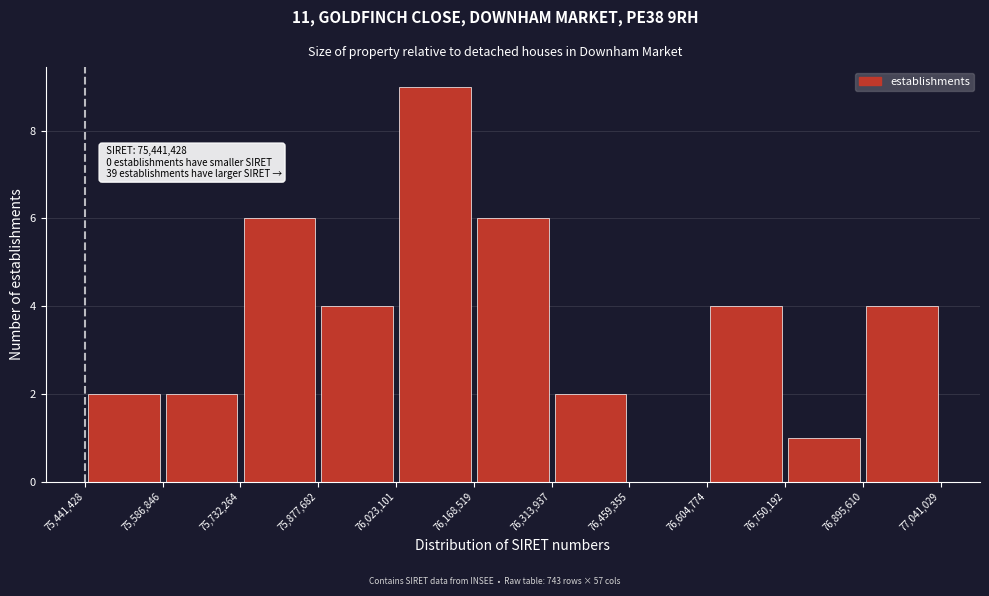

Which range on the x-axis has the tallest bar?

76,023,101 to 76,168,519